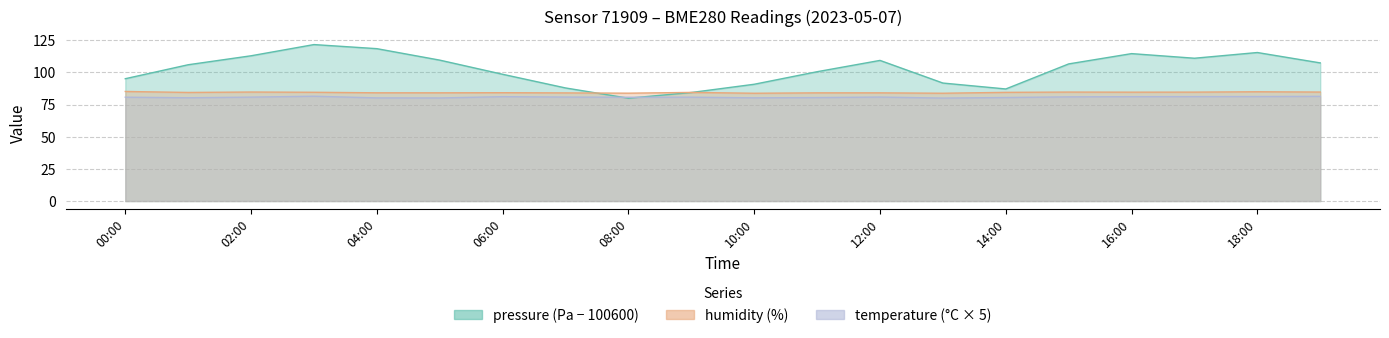

What is the difference between the highest and lowest values at 19:00?

26.0